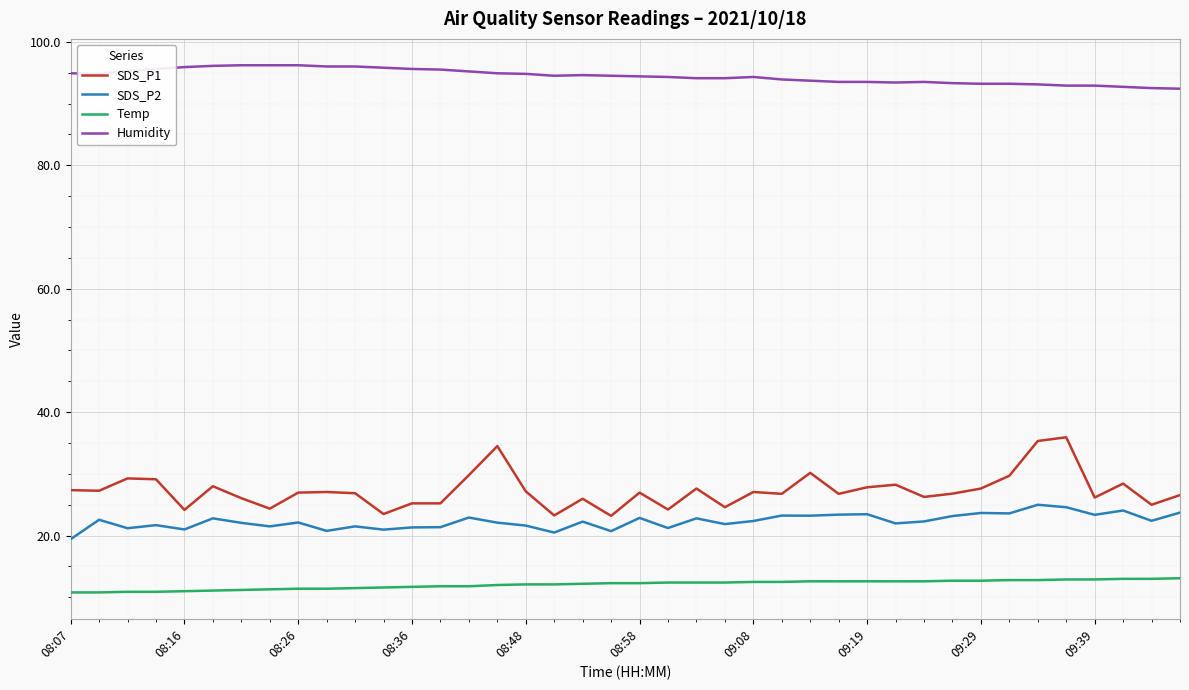

Which series has the largest total across all categories?

Humidity